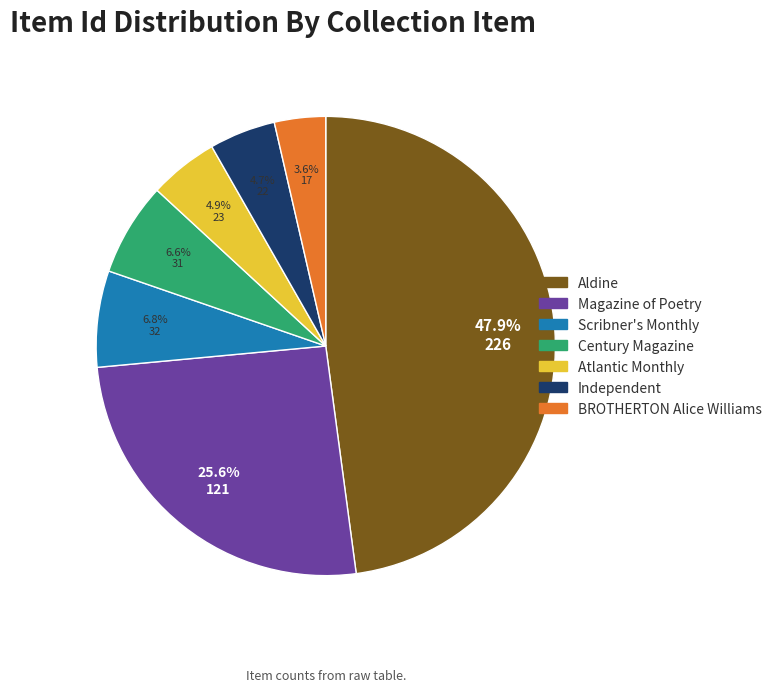

Combined, what portion of the pie is Scribner's Monthly and Magazine of Poetry?

32.4%